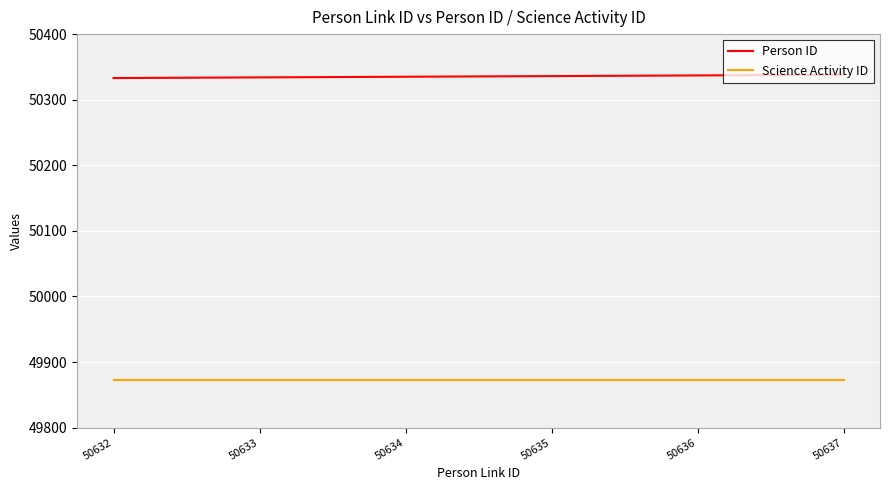

Is the value of Person ID at 50636 greater than the value of Science Activity ID at 50636?

Yes